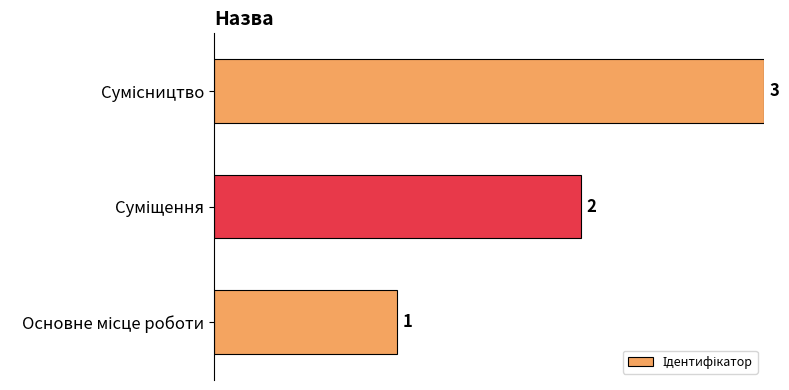

How many bars are there in total?

3